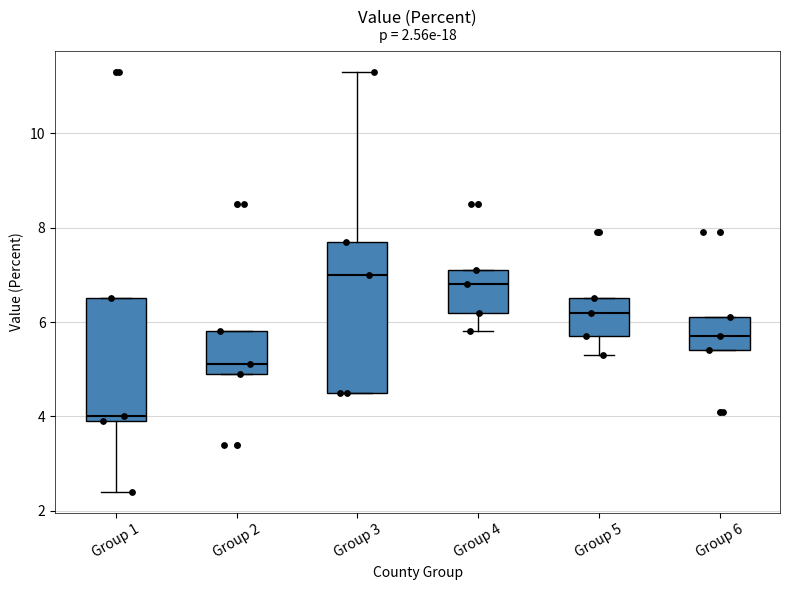

Comparing the boxes themselves (not the whiskers), which one is the tallest?

Group 3